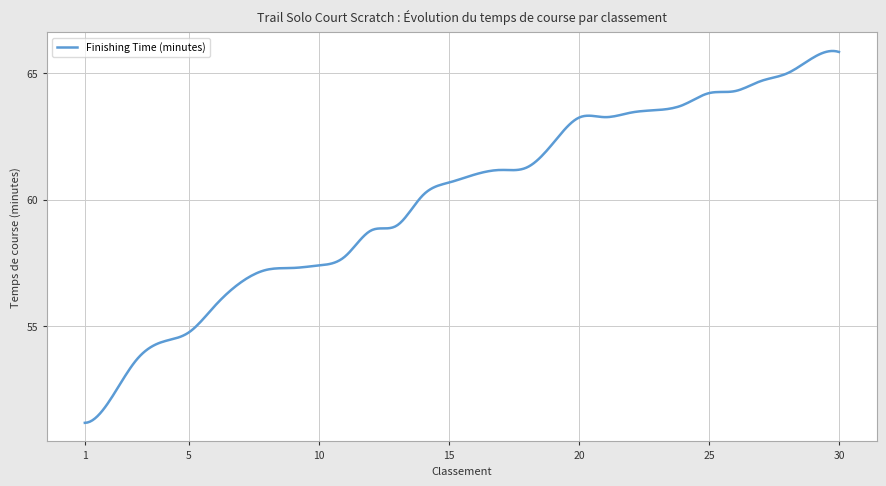

What is the smallest value displayed?

51.2